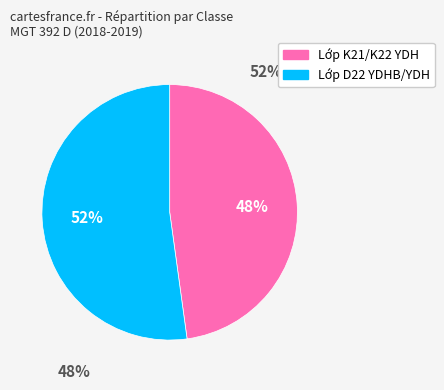

Combined, do K21YDH / K22YDH and D22YDHB / D22YDH account for over 50%?

Yes